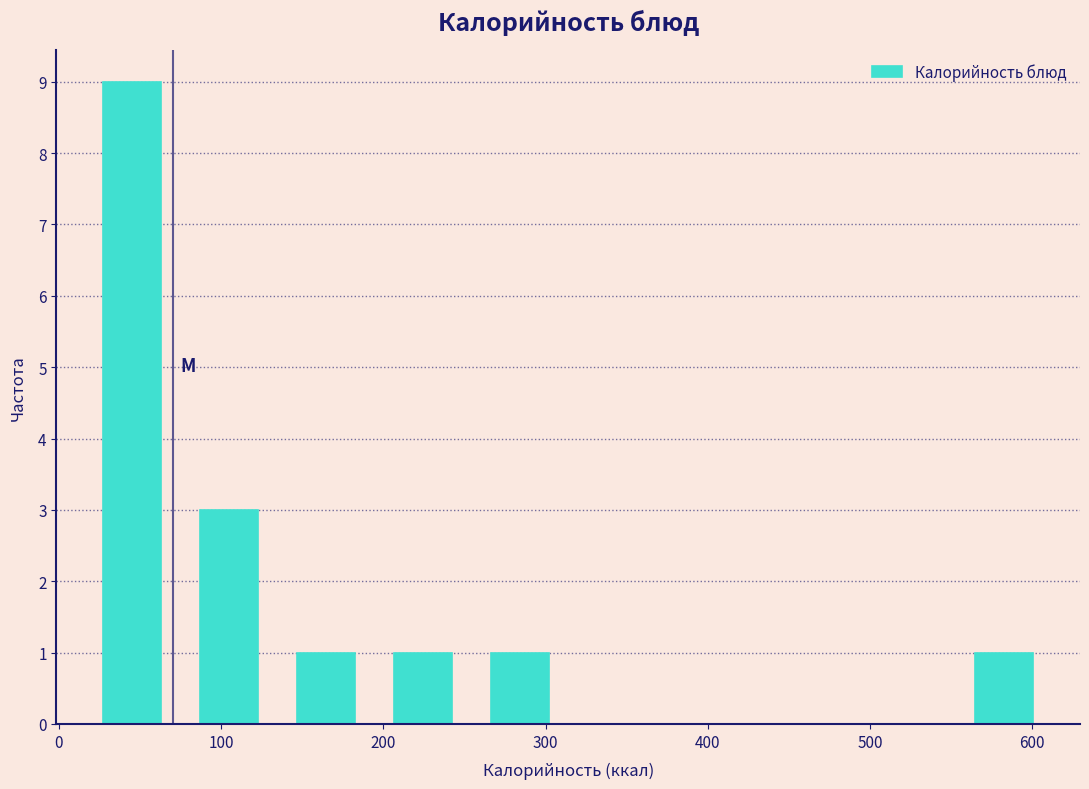

What is the height of the bar covering 550 to 610 on the x-axis? Neither the bar edges nor the heights are printed on the chart, so give them approximately, as read against the axes.

1